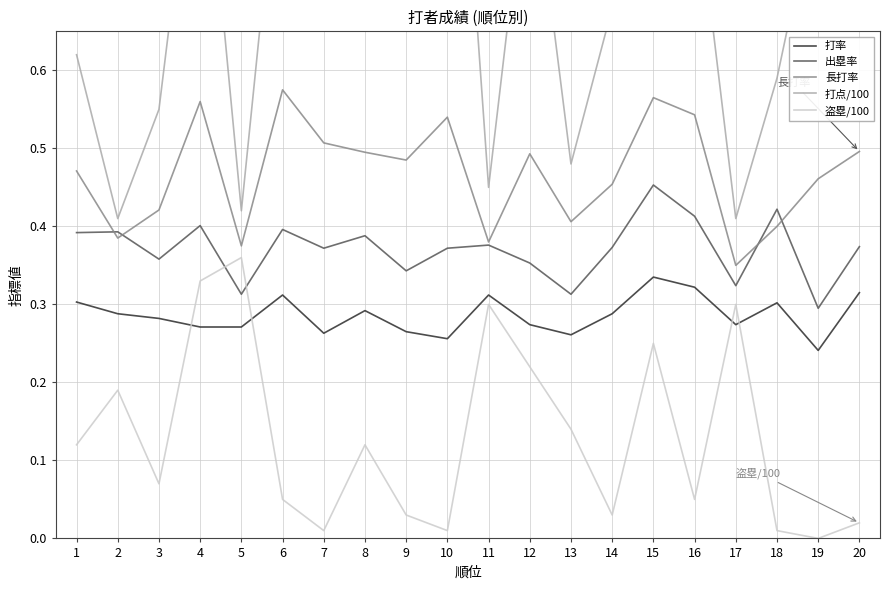

What is the value of the 盗塁/100 point at the 5th from the left?

0.4